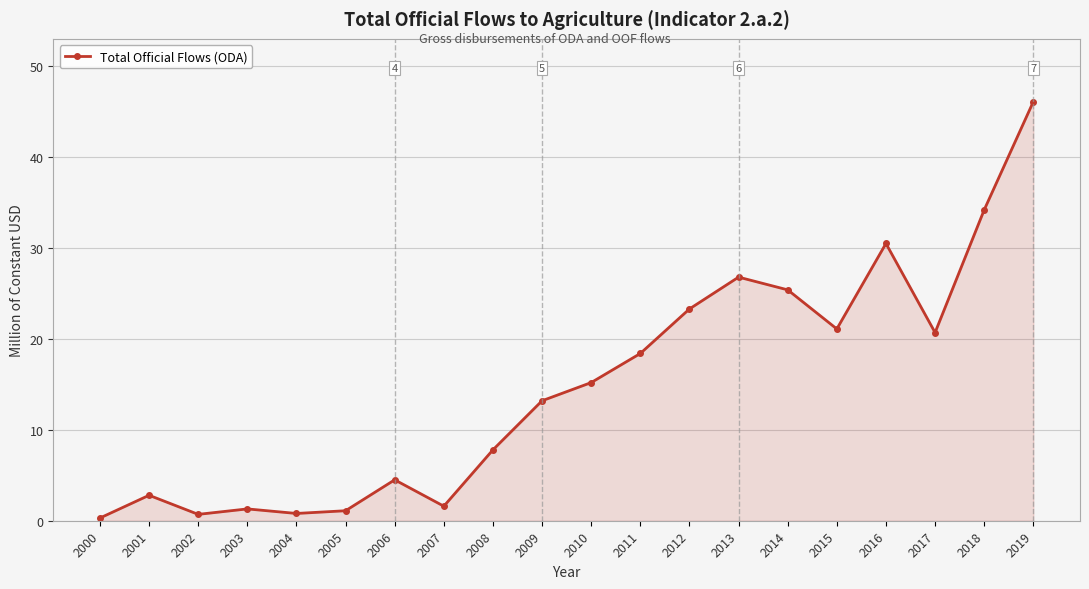

What is the approximate value at 2015?

21.1